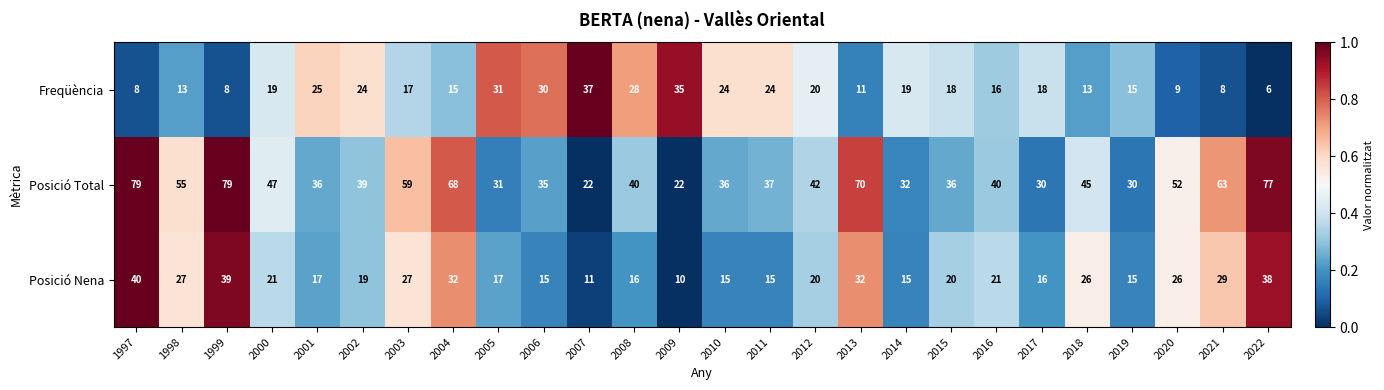

What is the maximum value shown in the chart?

79